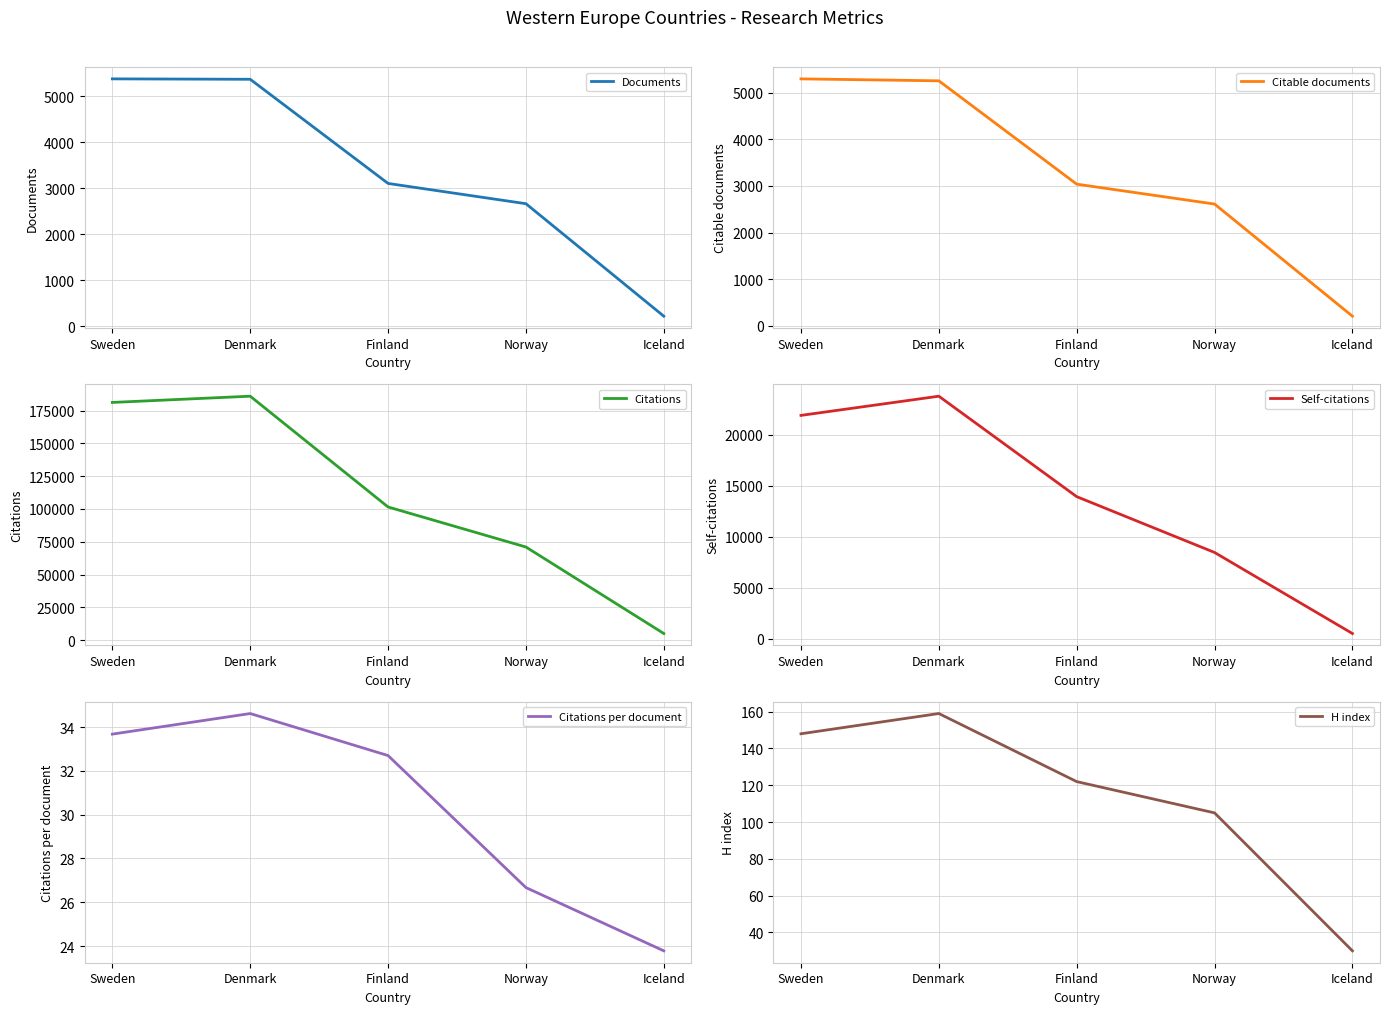

What is the maximum value shown in the chart?

185900.0